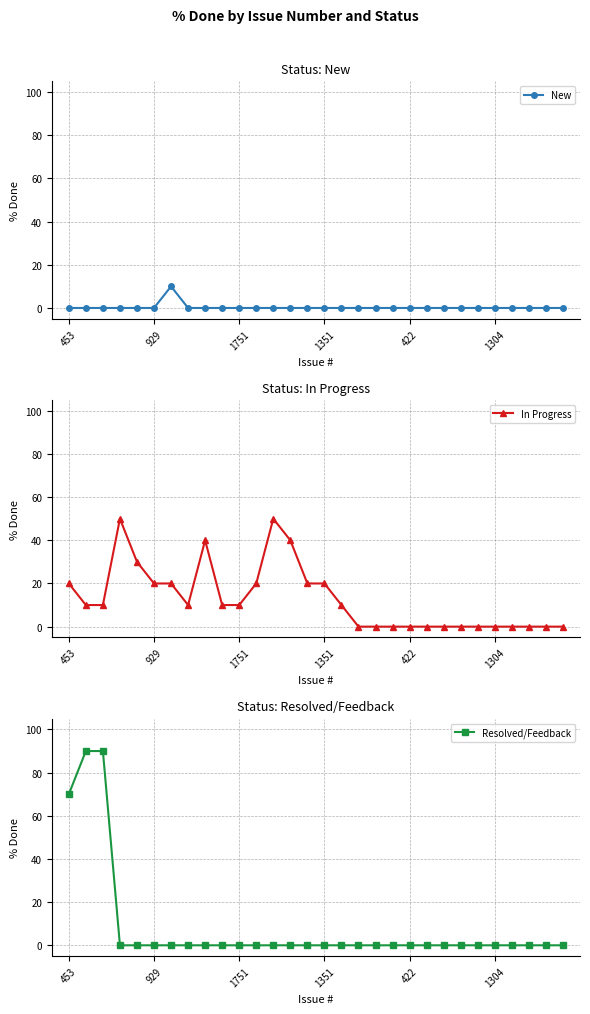

The value of Resolved/Feedback at 19 is 0. True or false?

True